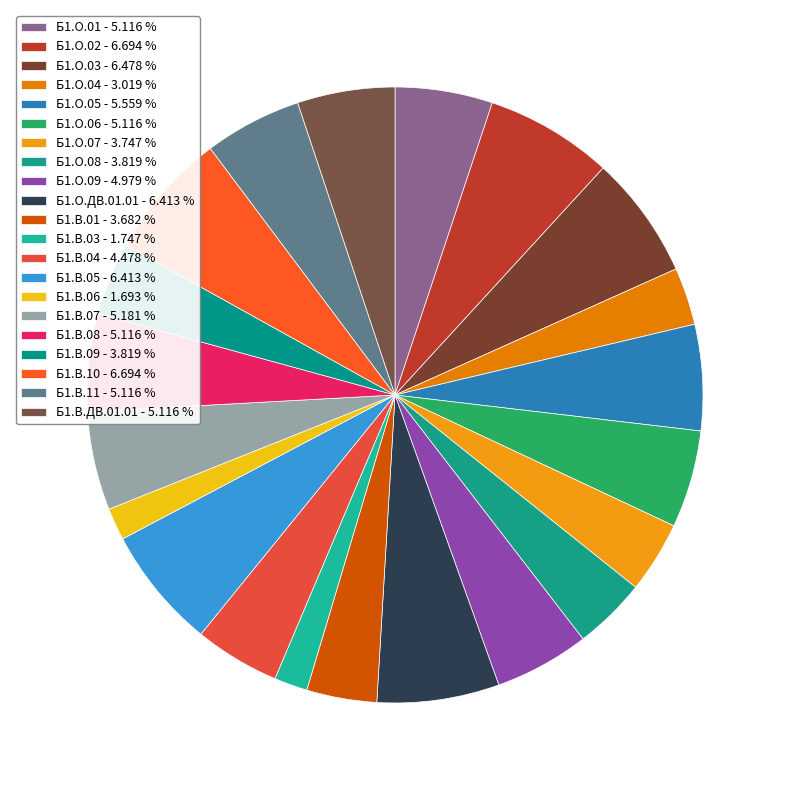

How many segments does this pie chart have?

21